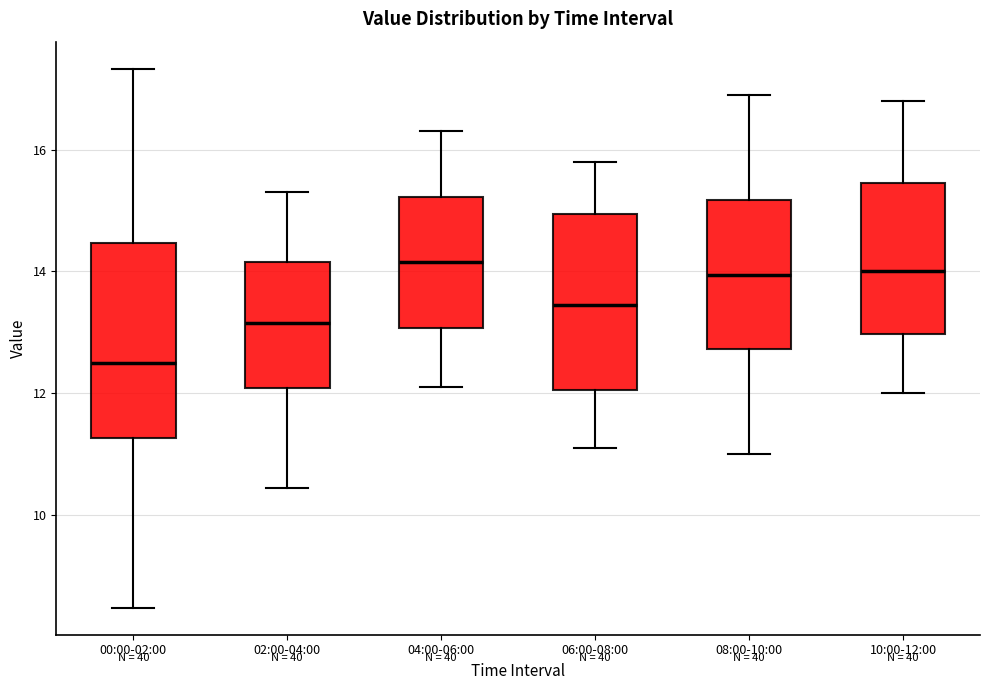

Which box is the tallest, from its lower edge to its upper edge?

00:00-02:00